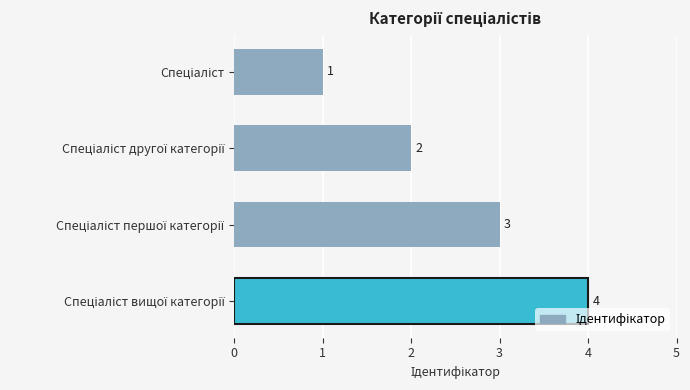

What is the sum of all values?

10